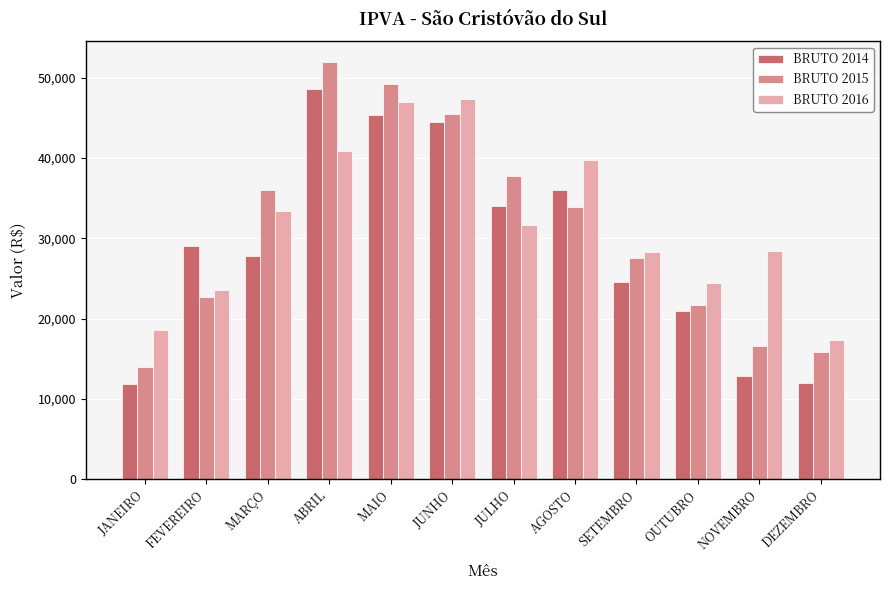

At JANEIRO, list the series in order from smallest to largest.

BRUTO 2014, BRUTO 2015, BRUTO 2016